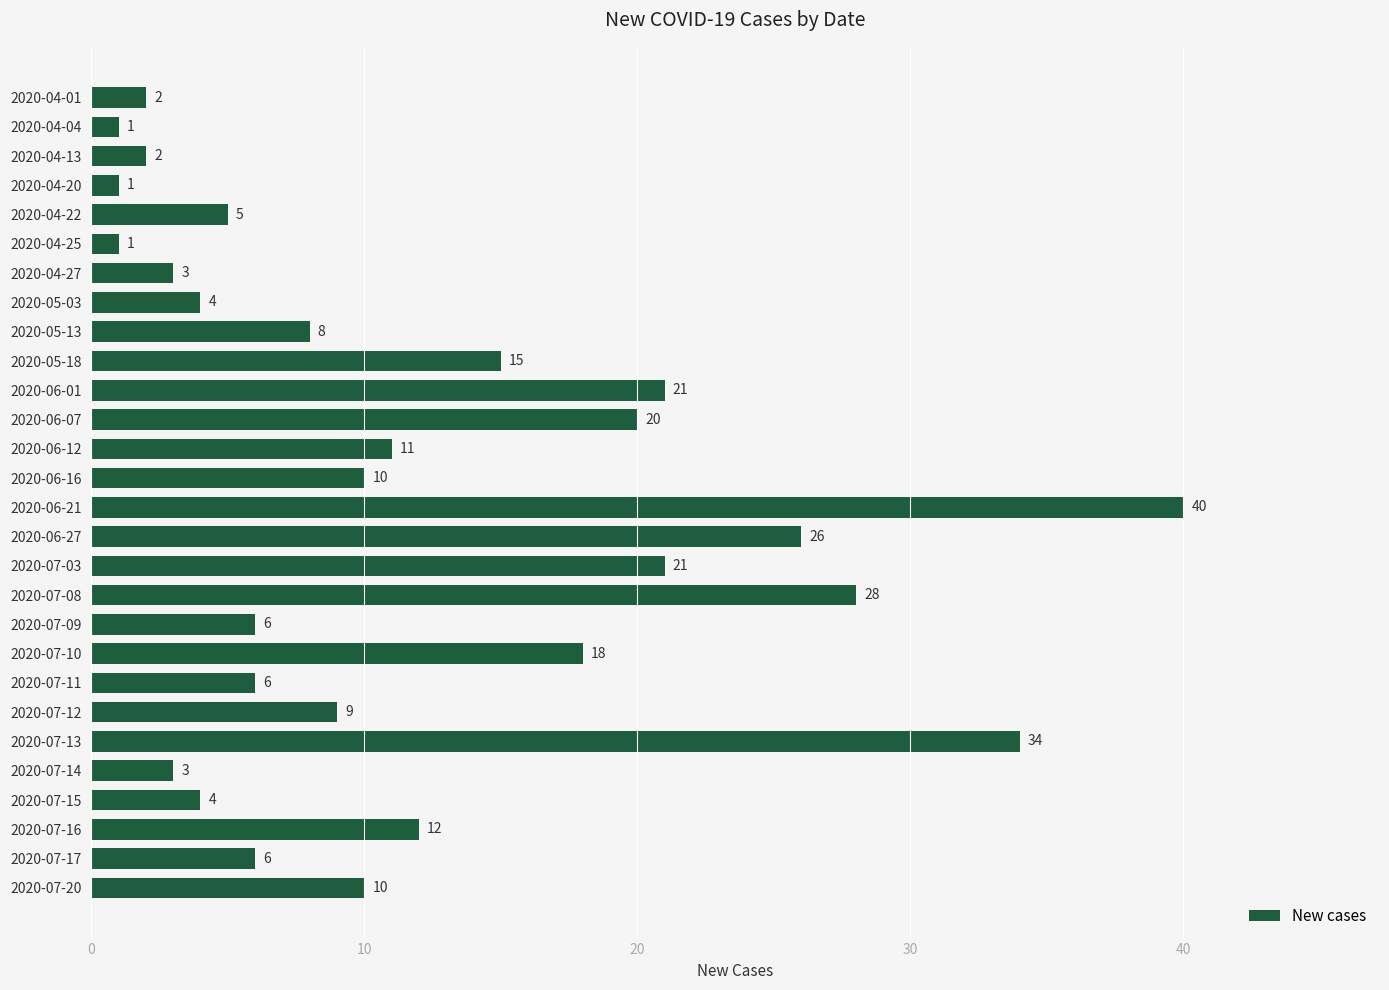

The chart shows a value of 5 at 2020-07-12. True or false?

False